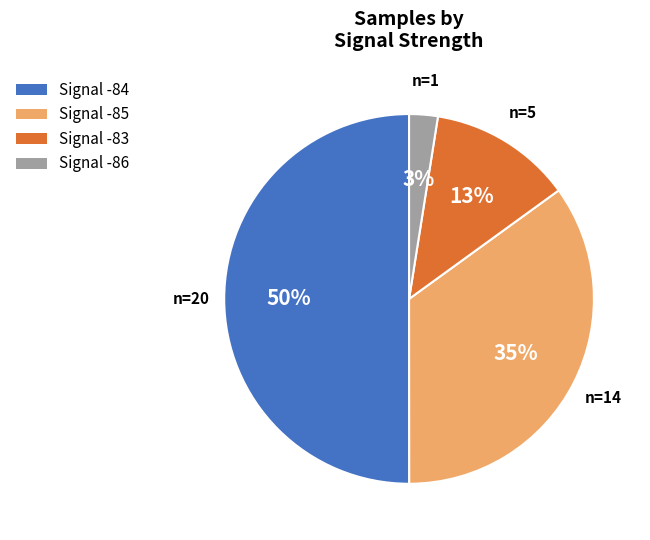

Count the number of slices in the pie.

4